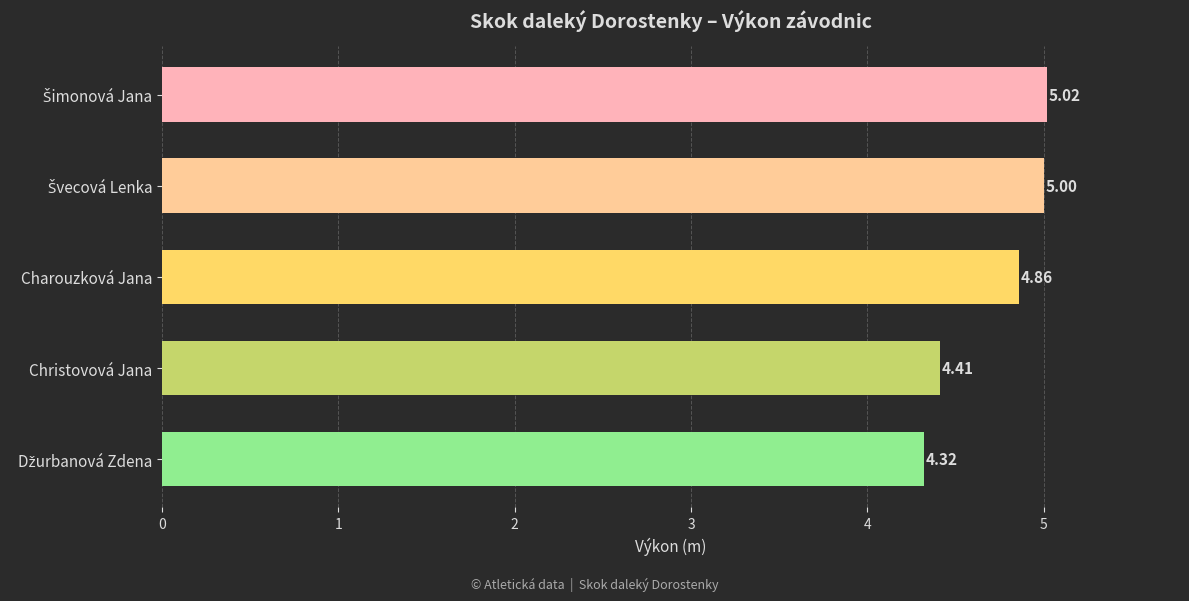

What is the label of the 3rd bar from the bottom?

Charouzková Jana